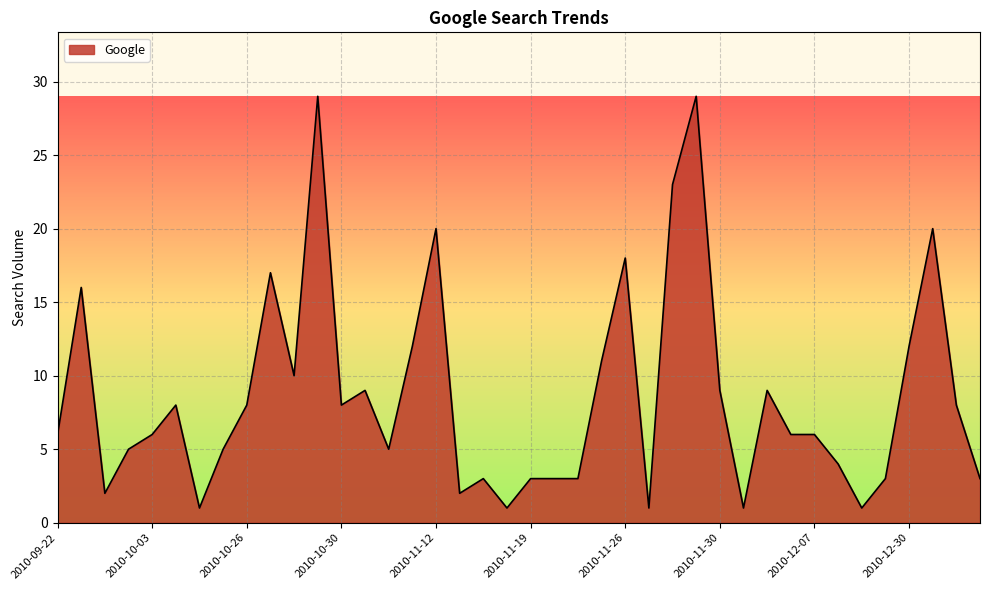

What is the maximum value shown in the chart?

29